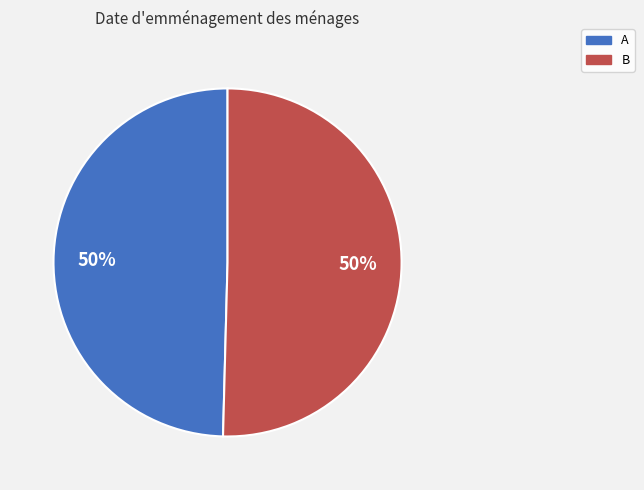

To the nearest percent, what portion does B represent?

50%